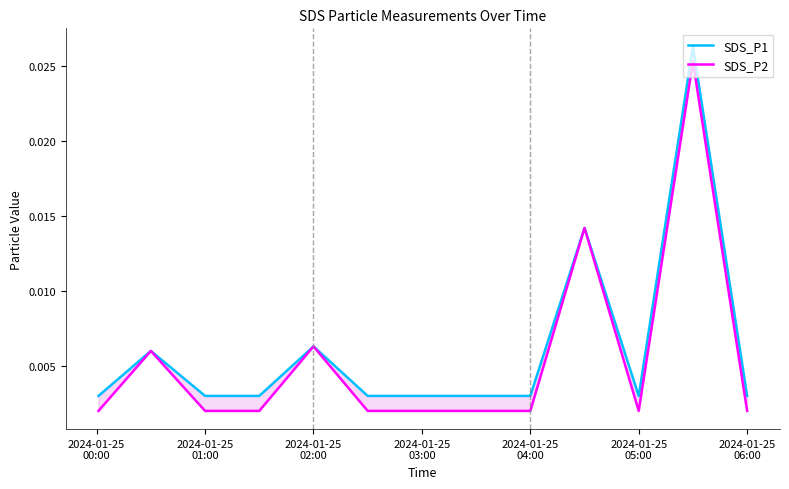

Is this an area chart (filled region under the line)?

No